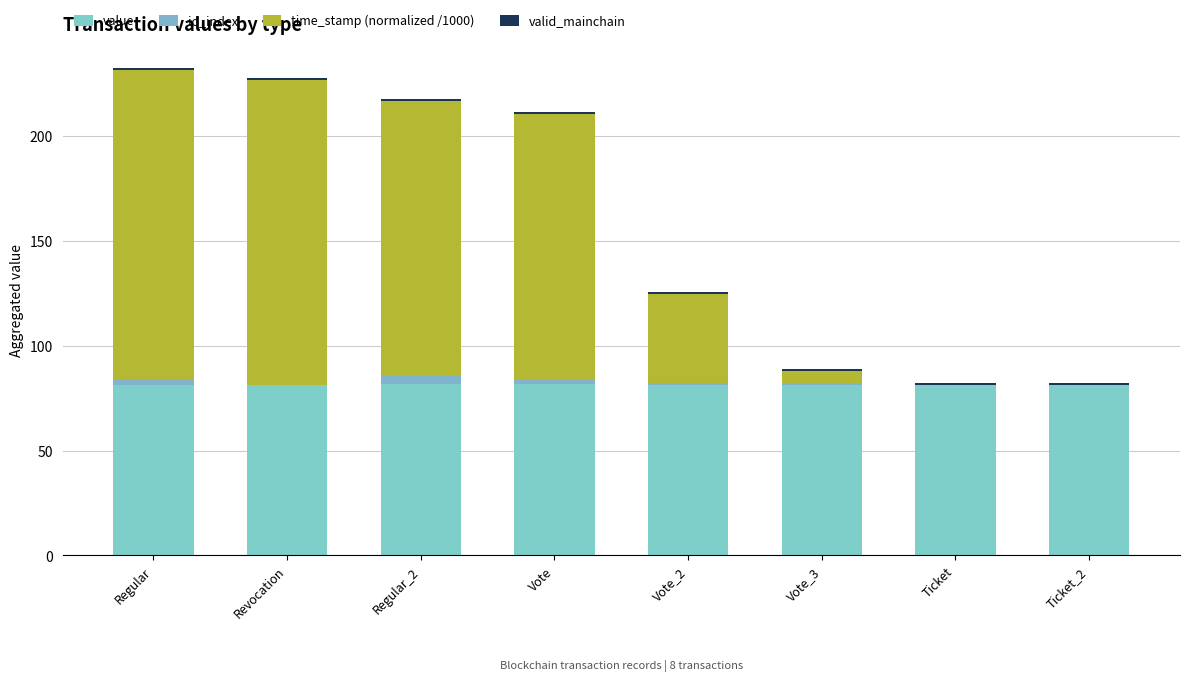

Are the bars grouped side by side (vs. stacked)?

No